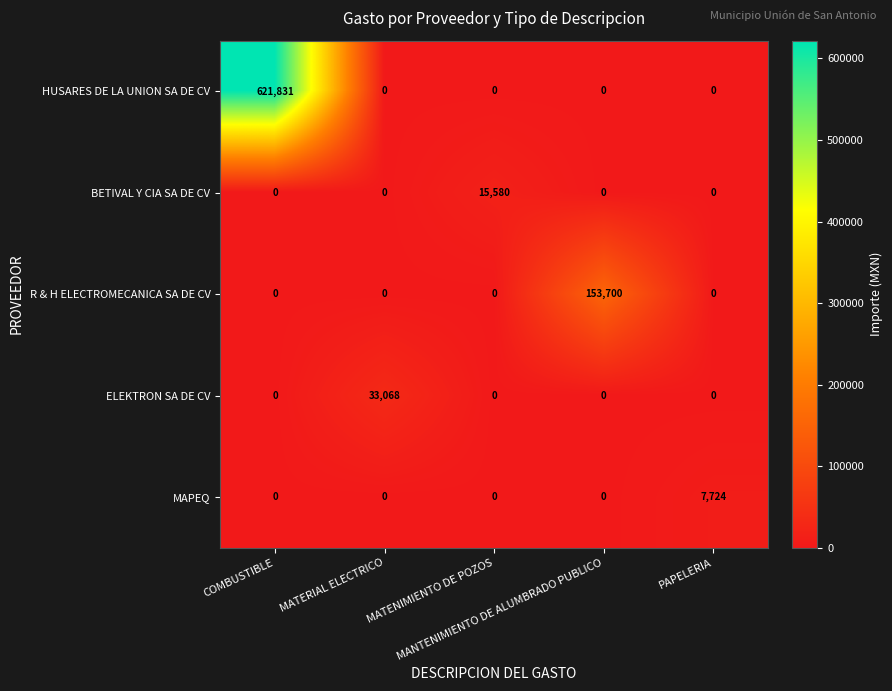

What is the spread (max minus min) of values at MATENIMIENTO DE POZOS?

15580